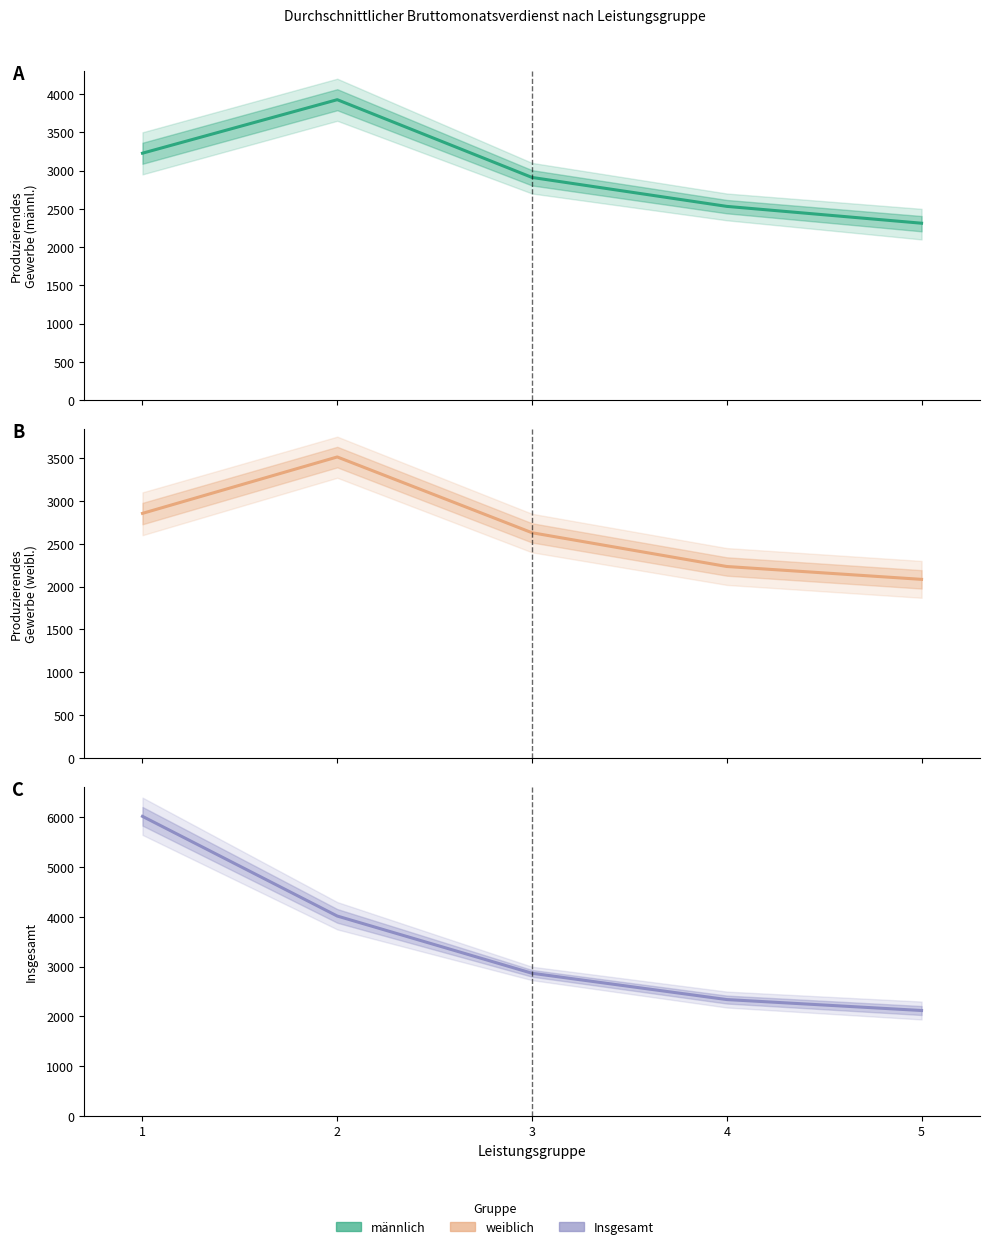

True or false: weiblich has more than 1 interior local peaks.

False